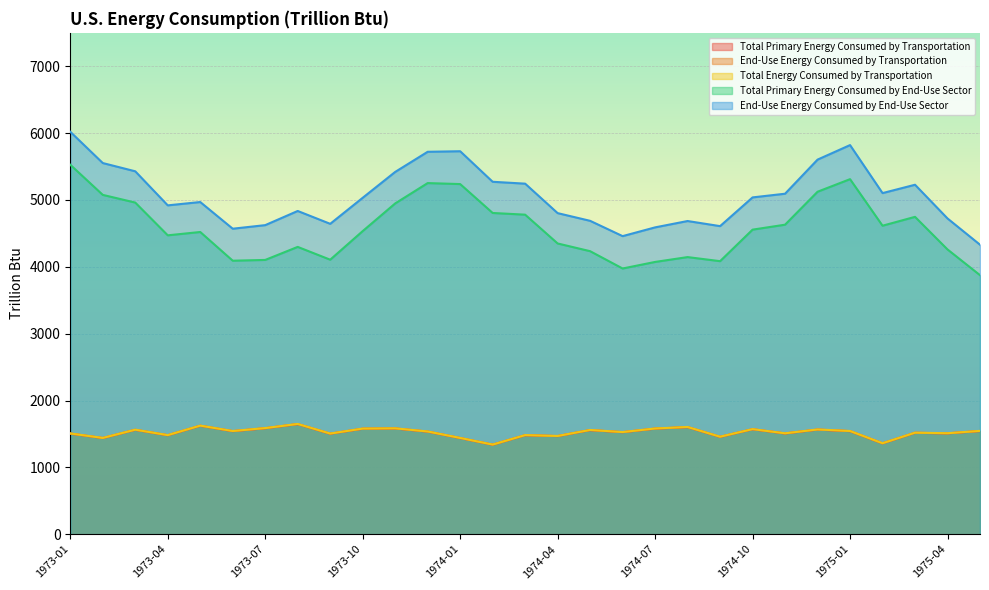

In Total Primary Energy Consumed by End-Use Sector, how many points are lower than both neighbors (excluding endpoints)?

6